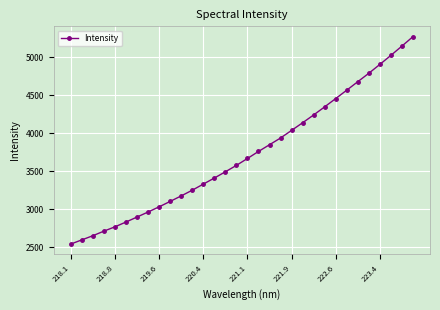

What is the greatest value displayed?

5272.3